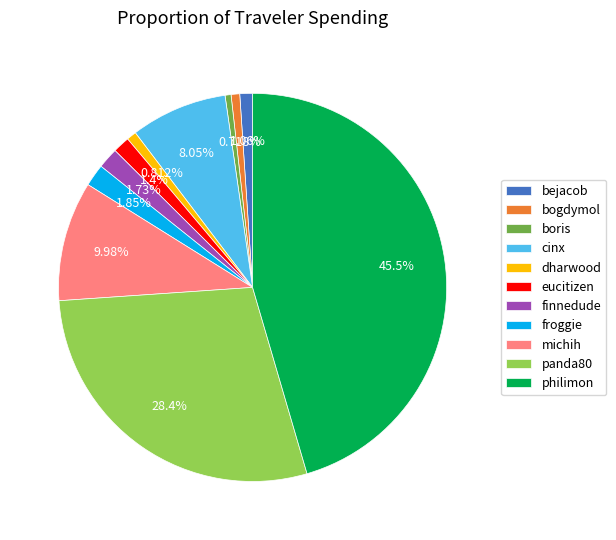

What percentage do michih and dharwood together represent?

10.8%